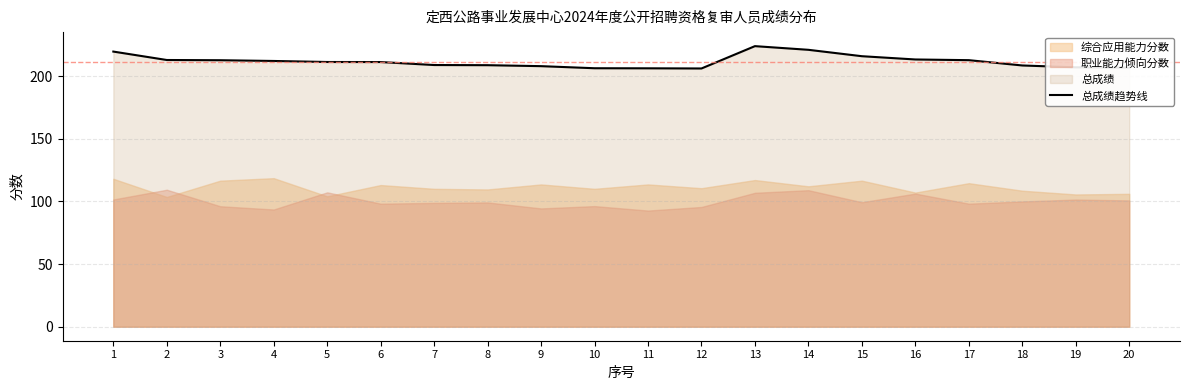

List the labels in order of value, largest first.

13, 14, 1, 15, 16, 2, 17, 3, 4, 5, 6, 7, 8, 18, 9, 19, 20, 10, 11, 12